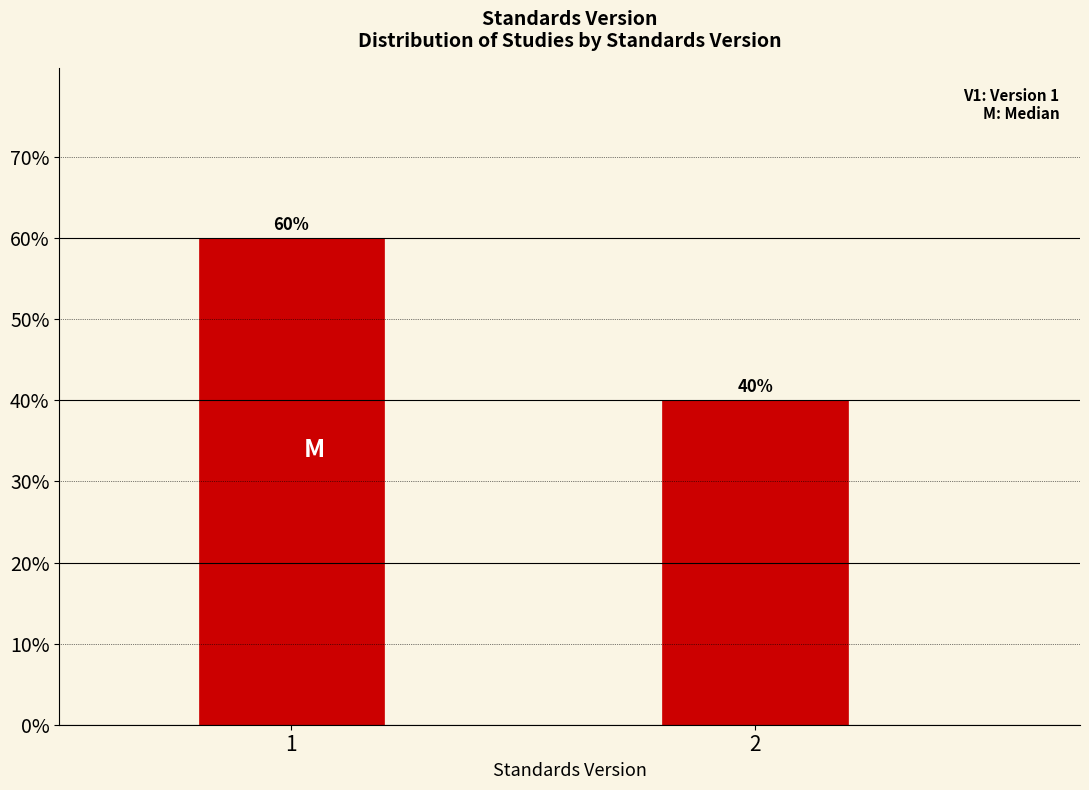

Reading left to right, extract all data points from this chart.

60	40